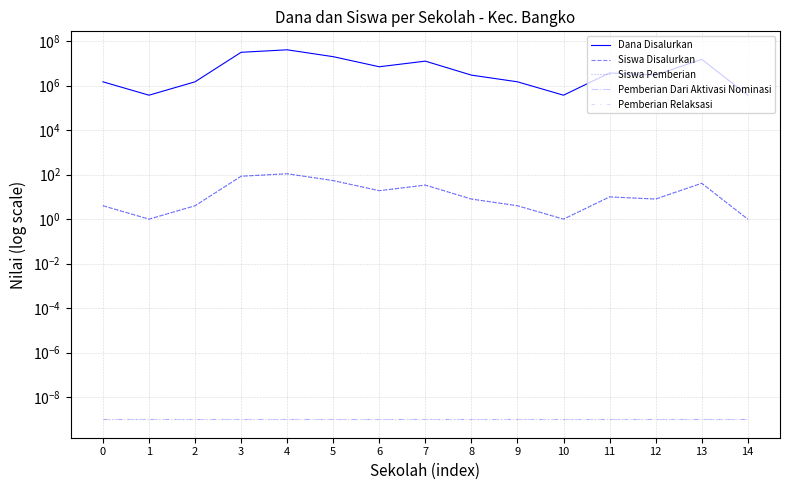

Reading right to left, transcribe all the data shown in this chart.

Dana Disalurkan: 14=375000.0	13=15375000.0	12=3000000.0	11=3750000.0	10=375000.0	9=1500000.0	8=3000000.0	7=12750000.0	6=7125000.0	5=20250000.0	4=41250000.0	3=31875000.0	2=1500000.0	1=375000.0	0=1500000.0
Siswa Disalurkan: 14=1.0	13=41.0	12=8.0	11=10.0	10=1.0	9=4.0	8=8.0	7=34.0	6=19.0	5=54.0	4=110.0	3=85.0	2=4.0	1=1.0	0=4.0
Siswa Pemberian: 14=1.0	13=41.0	12=8.0	11=10.0	10=1.0	9=4.0	8=8.0	7=34.0	6=19.0	5=54.0	4=110.0	3=85.0	2=4.0	1=1.0	0=4.0
Pemberian Dari Aktivasi Nominasi: 14=0.0	13=0.0	12=0.0	11=0.0	10=0.0	9=0.0	8=0.0	7=0.0	6=0.0	5=0.0	4=0.0	3=0.0	2=0.0	1=0.0	0=0.0
Pemberian Relaksasi: 14=0.0	13=0.0	12=0.0	11=0.0	10=0.0	9=0.0	8=0.0	7=0.0	6=0.0	5=0.0	4=0.0	3=0.0	2=0.0	1=0.0	0=0.0